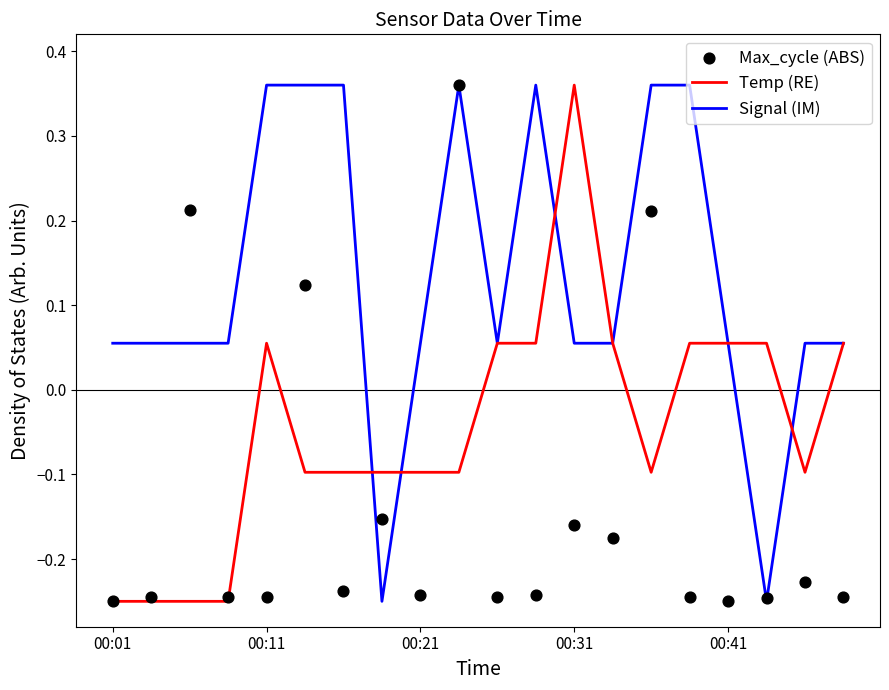

Which series has the widest spread of Y values?

Temp (RE)